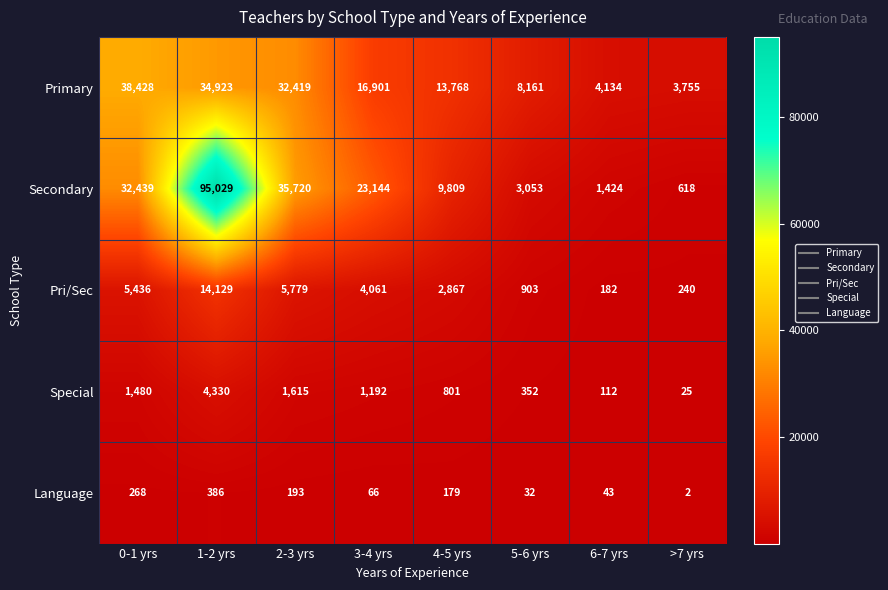

What is the greatest value displayed?

95029